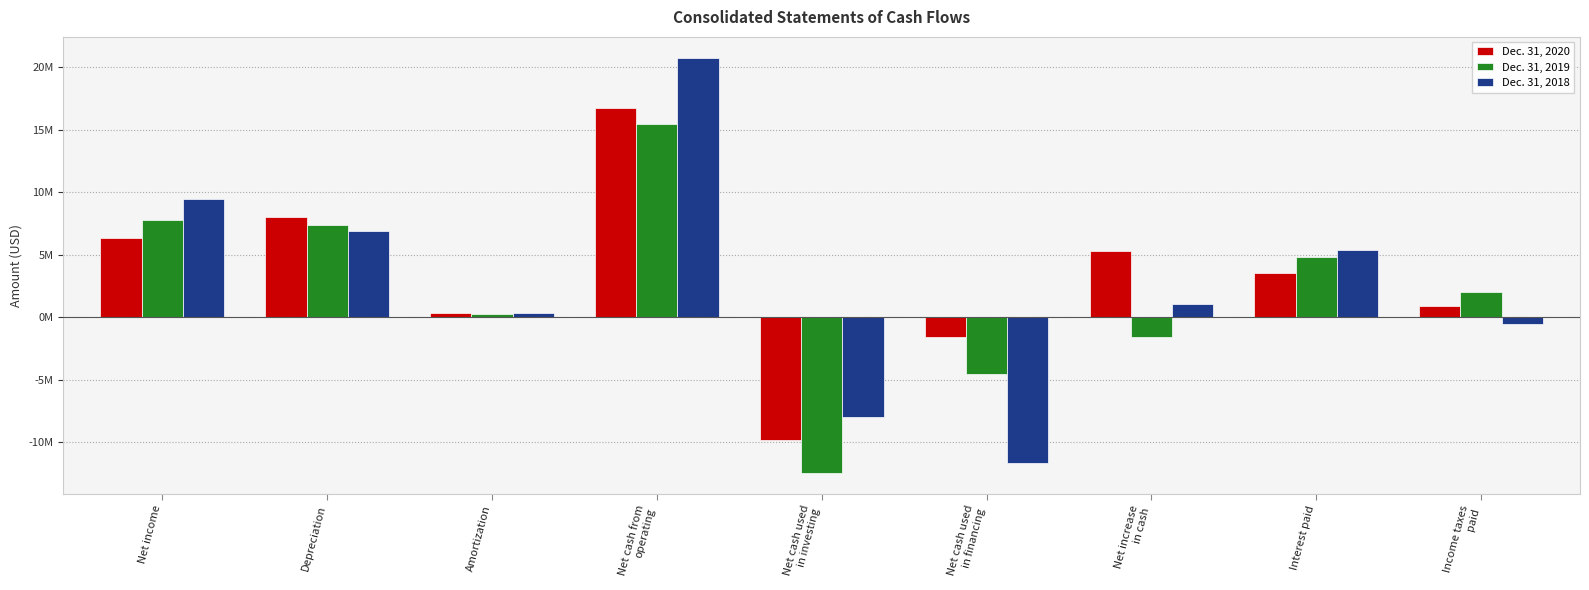

What is the label of the 4th bar from the right?

Net cash used
in financing